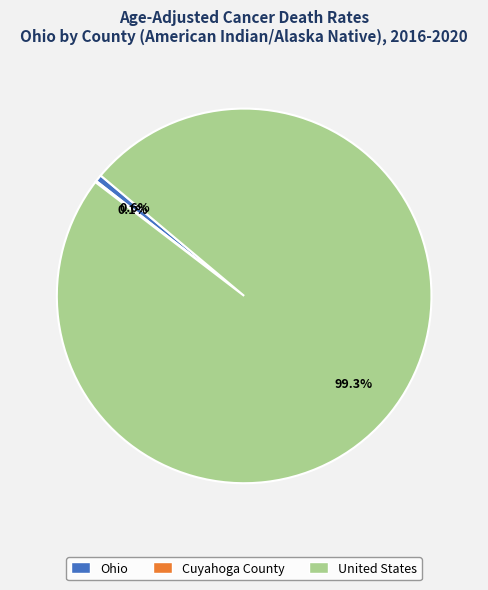

How much of the chart is everything except United States?

0.7%